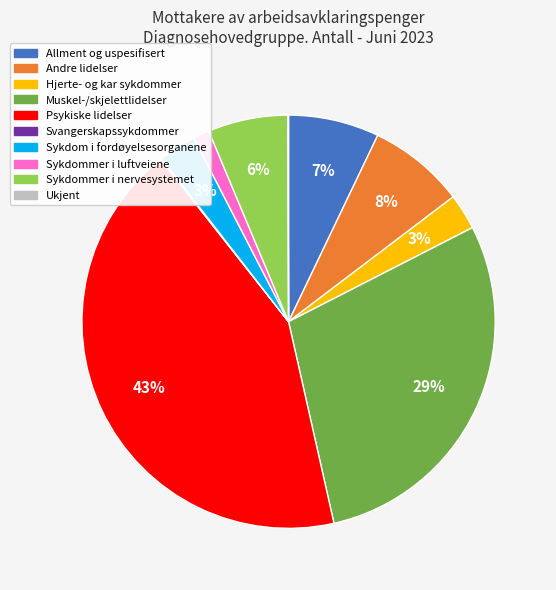

The Andre lidelser slice represents 16% of the pie. True or false?

False